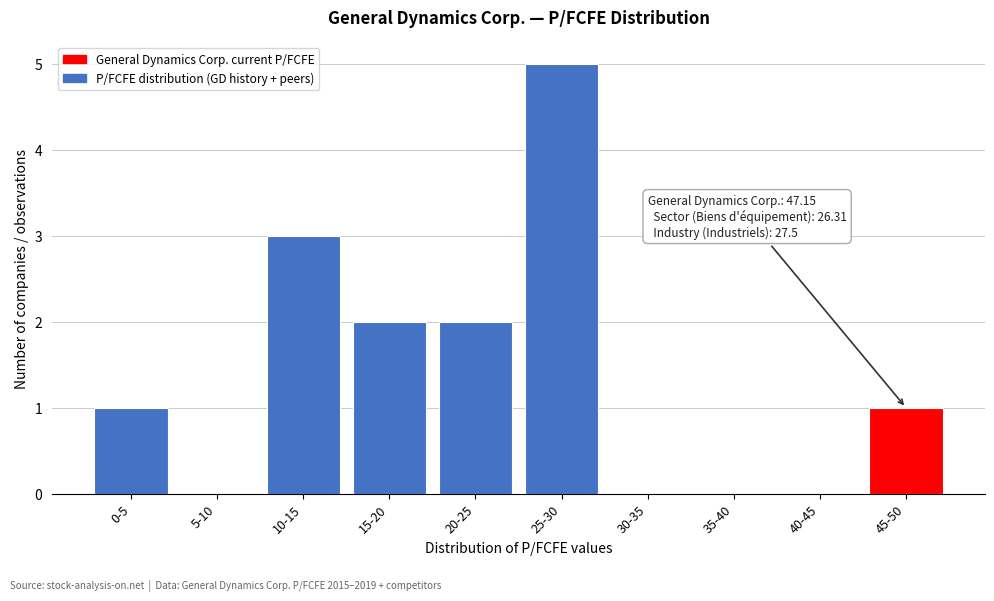

Reading left to right, extract all data points from this chart.

0-5=1	5-10=0	10-15=3	15-20=2	20-25=2	25-30=5	30-35=0	35-40=0	40-45=0	45-50=1